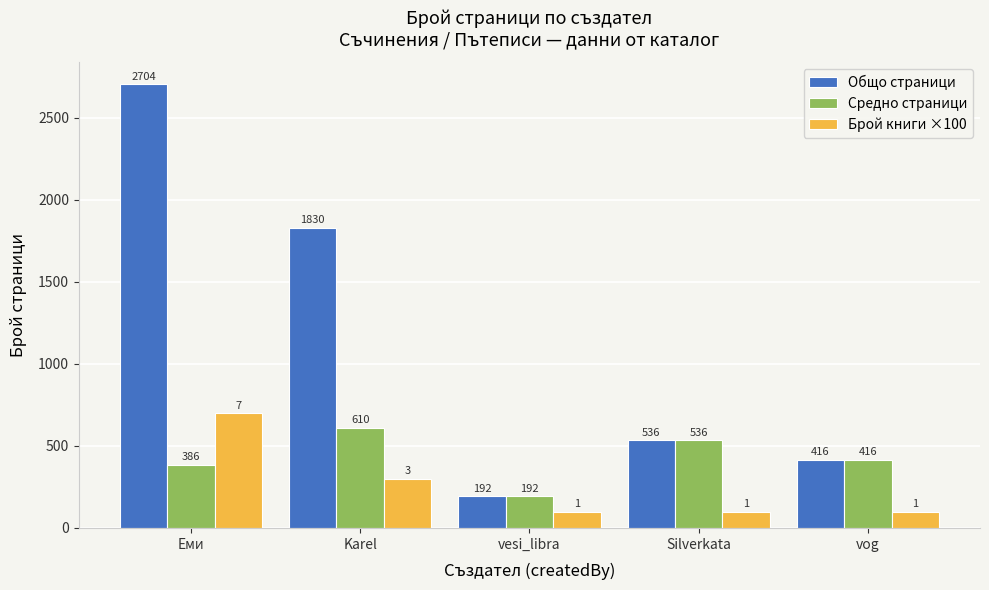

What is the difference between the Брой книги ×100 values at Silverkata and Karel?

200.0